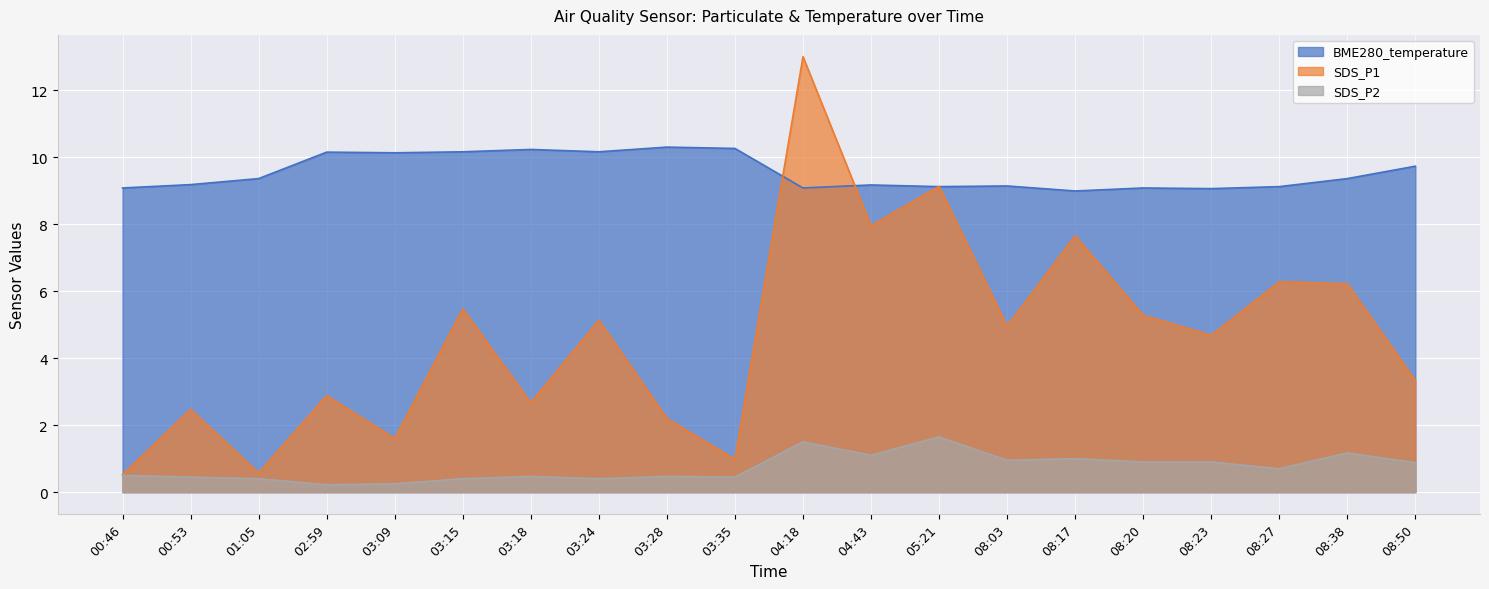

Is it true that BME280_temperature equals 9.1 at 00:46?

True